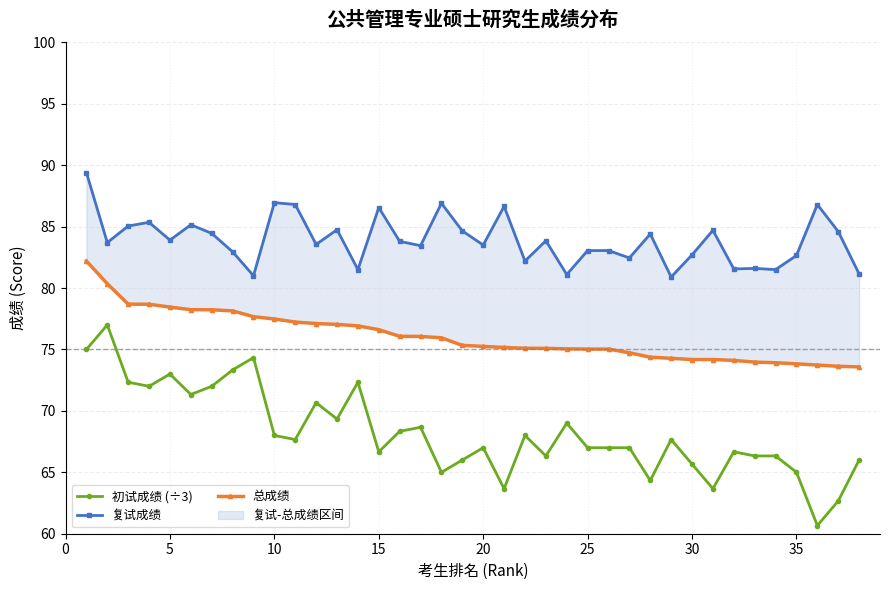

The 初试成绩 (÷3) series shows 103.8 at 10. True or false?

False